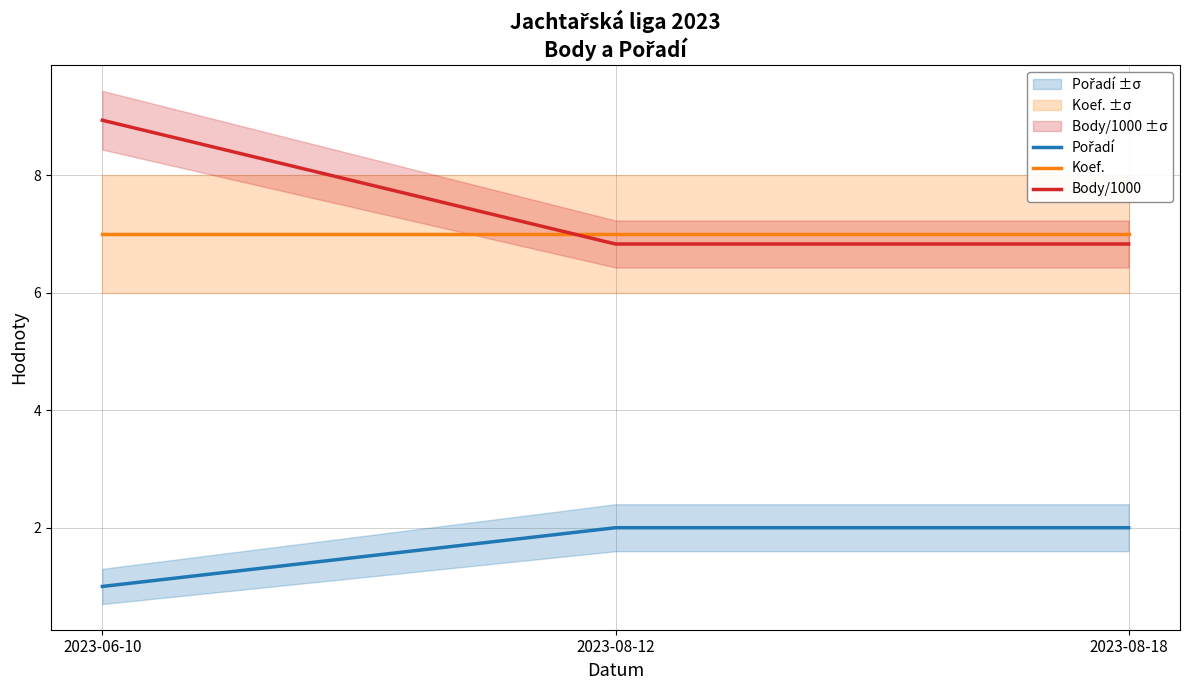

What is the total value across all series at 2023-08-12?

15.8